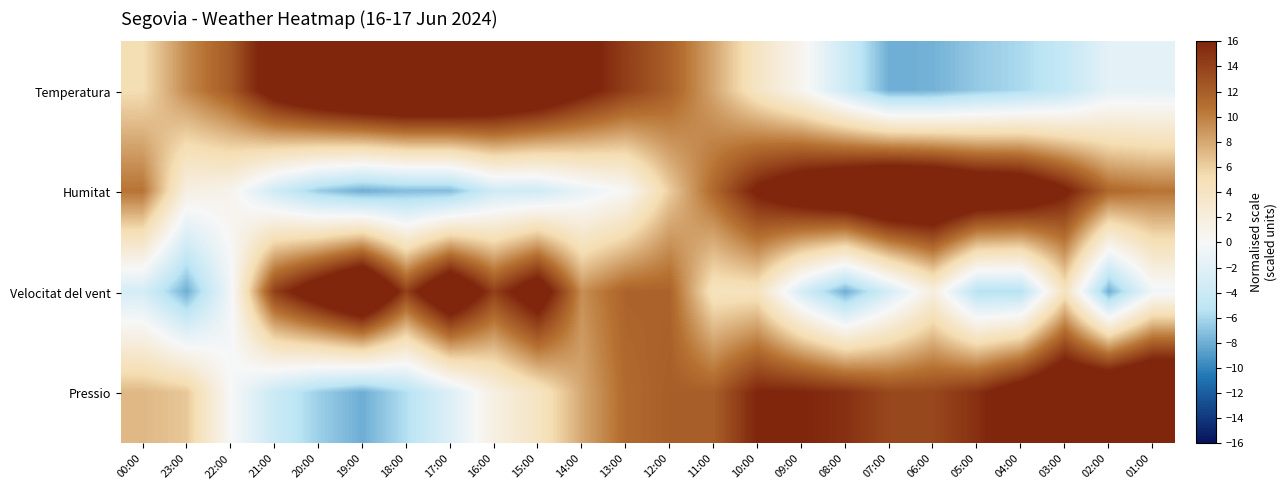

Which series has the widest spread of values?

Temperatura